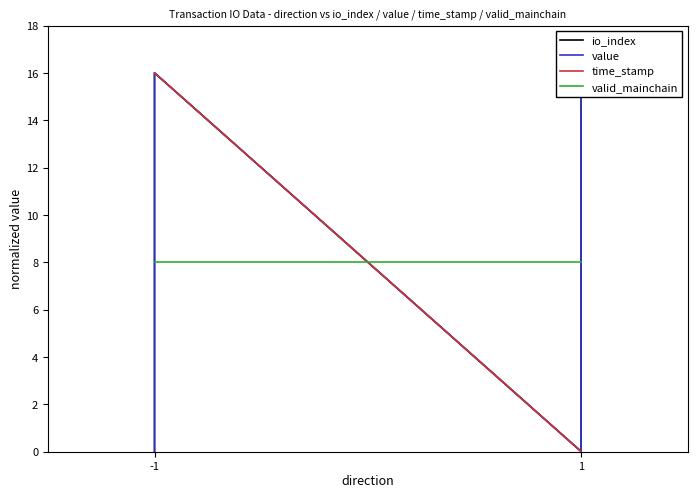

What are all the series names shown in the legend?

io_index, value, time_stamp, valid_mainchain